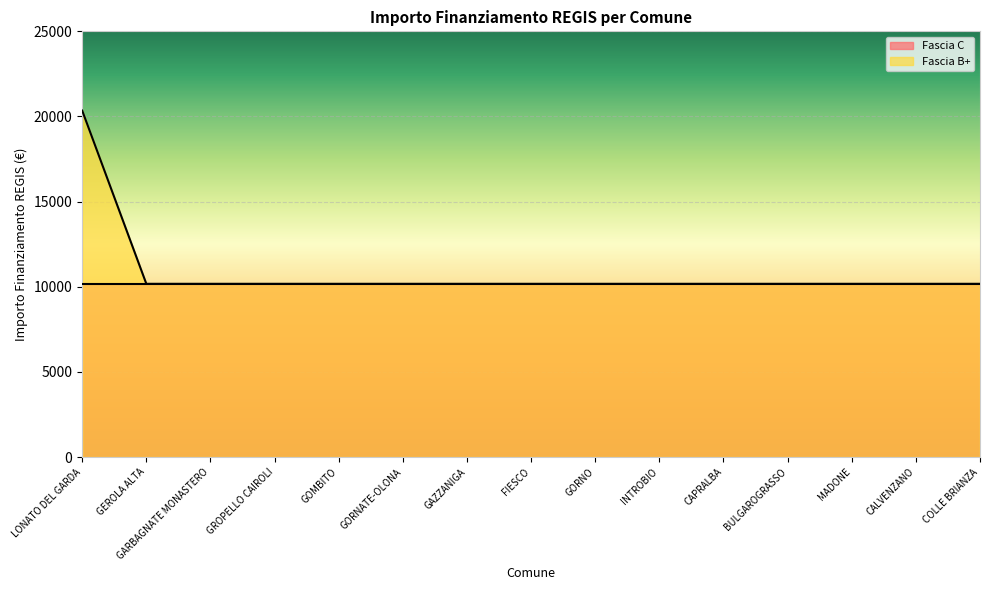

Reading left to right, extract all data points from this chart.

20344	10172	10172	10172	10172	10172	10172	10172	10172	10172	10172	10172	10172	10172	10172